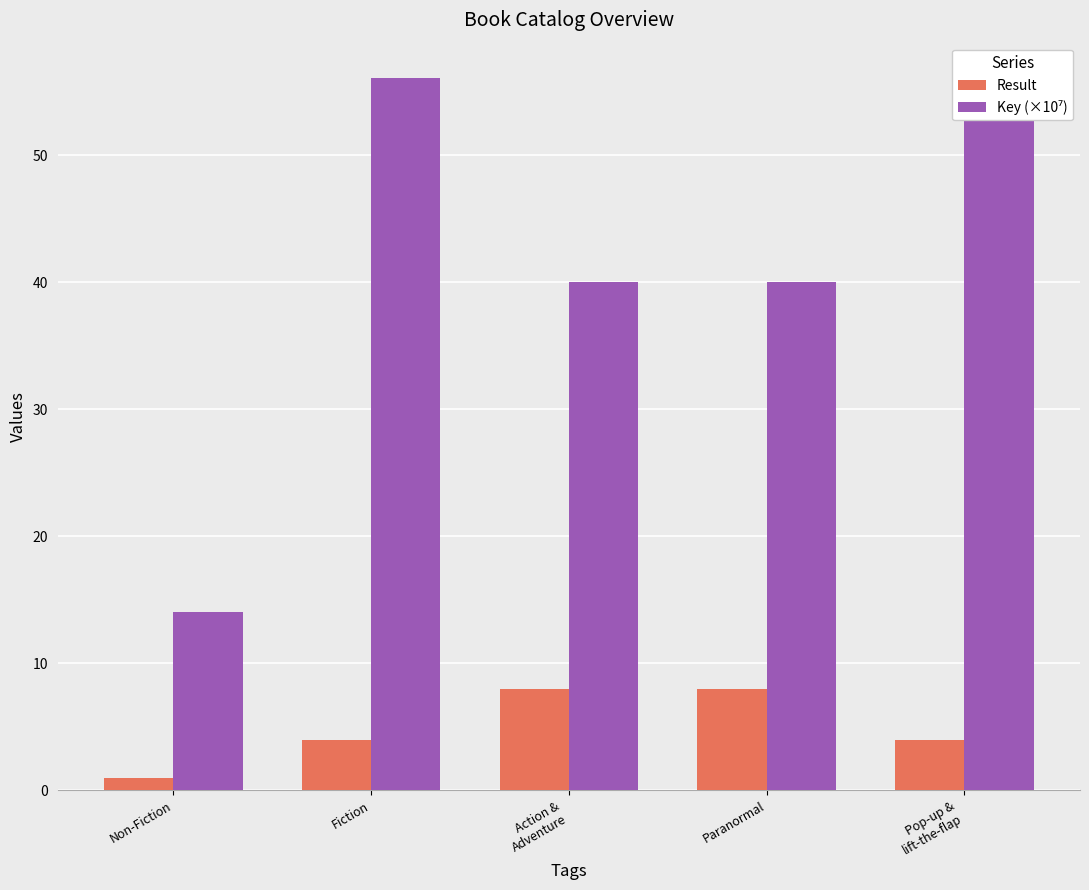

At which label does Result reach its peak?

Action &
Adventure